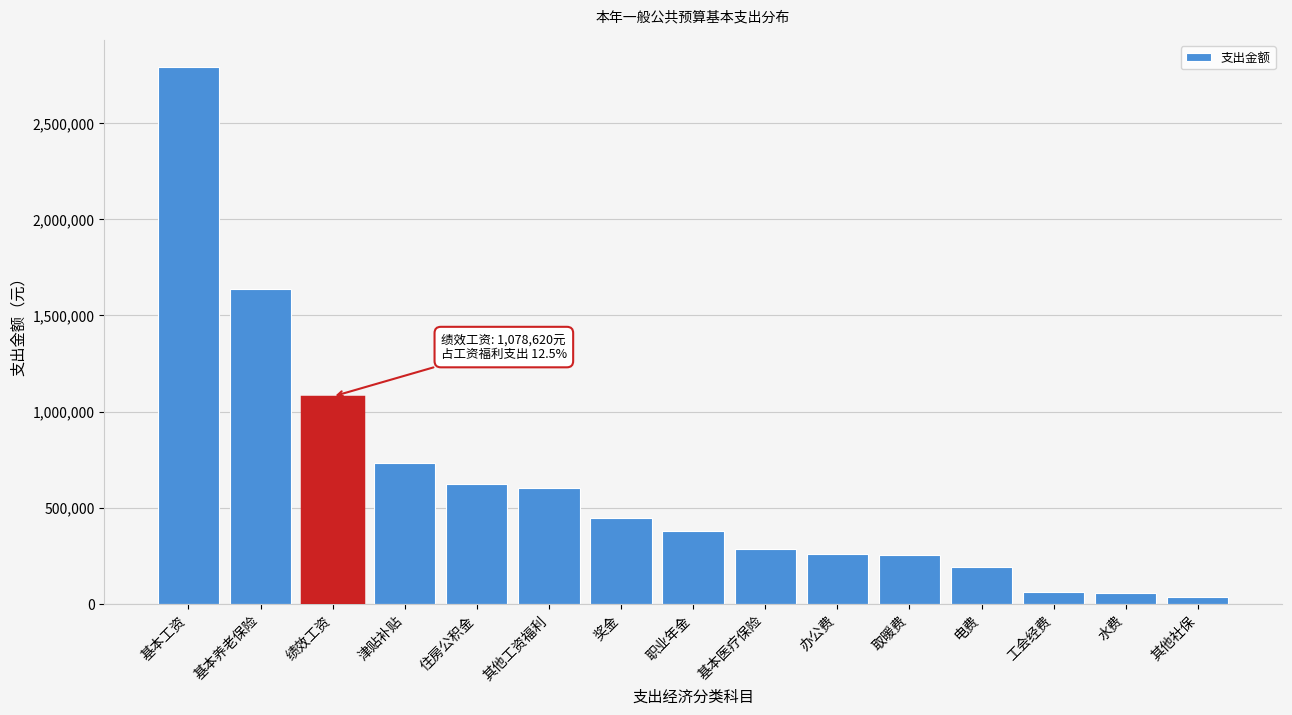

What is the difference between the second highest and minimum values?

1598877.3